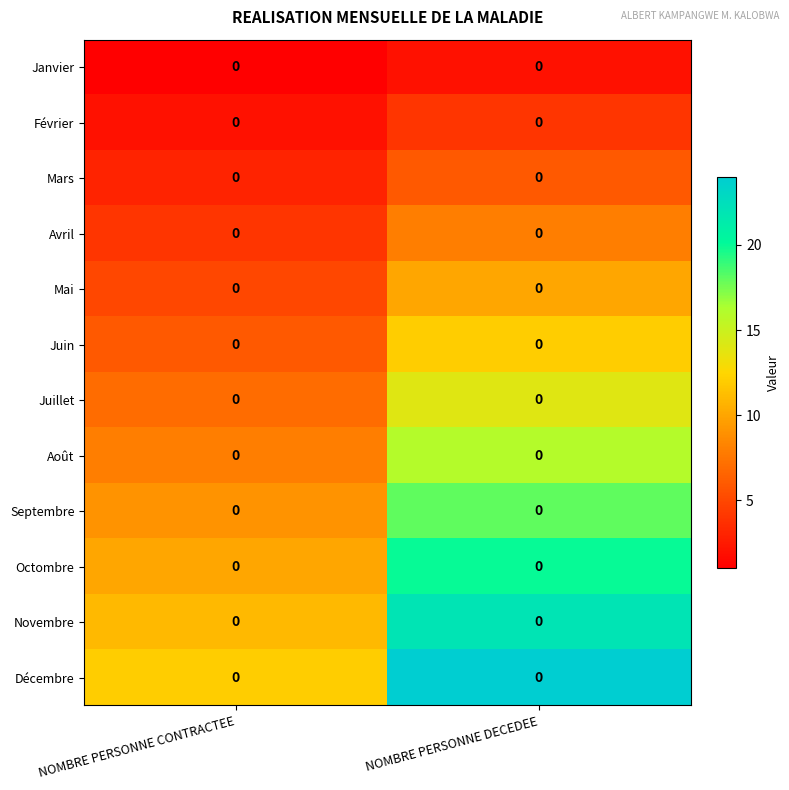

What is the difference between the maximum and minimum values in the Juillet series?

7